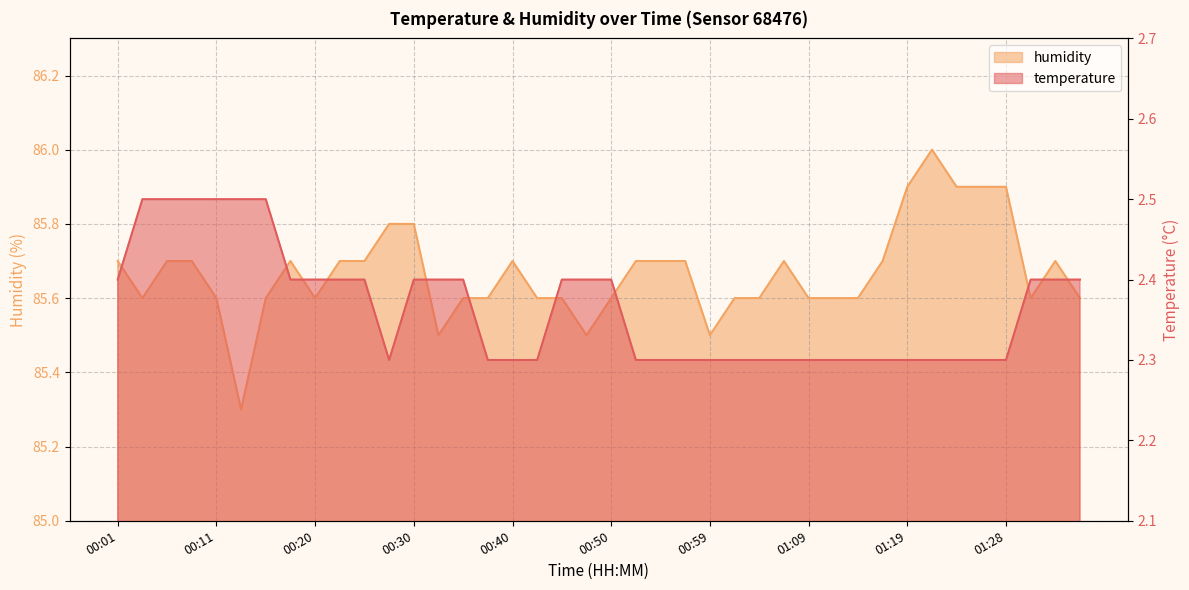

At which label does humidity reach its peak?

01:21